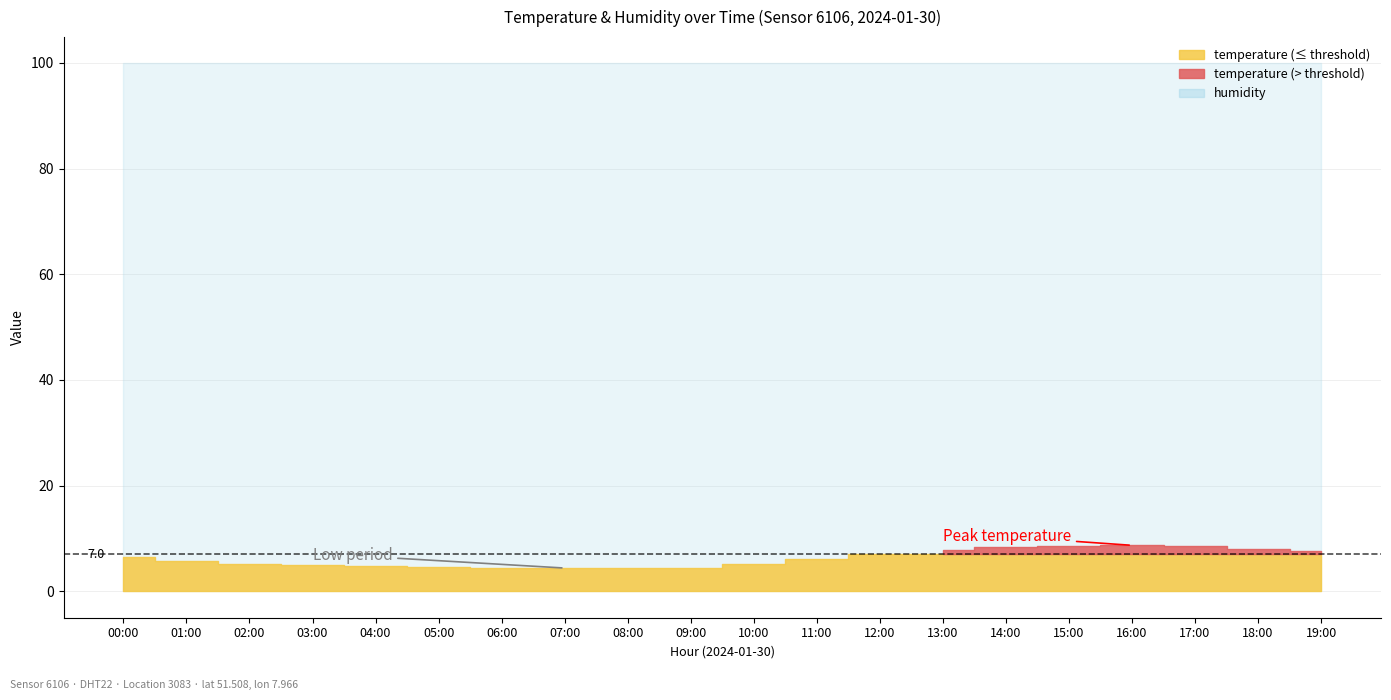

Reading left to right, transcribe all the data shown in this chart.

temperature: 00:00=6.5	01:00=5.7	02:00=5.2	03:00=4.9	04:00=4.7	05:00=4.6	06:00=4.5	07:00=4.4	08:00=4.4	09:00=4.5	10:00=5.2	11:00=6.1	12:00=7.0	13:00=7.8	14:00=8.3	15:00=8.6	16:00=8.7	17:00=8.5	18:00=8.1	19:00=7.6
humidity: 00:00=99.9	01:00=99.9	02:00=99.9	03:00=99.9	04:00=99.9	05:00=99.9	06:00=99.9	07:00=99.9	08:00=99.9	09:00=99.9	10:00=99.9	11:00=99.9	12:00=99.9	13:00=99.9	14:00=99.9	15:00=99.9	16:00=99.9	17:00=99.9	18:00=99.9	19:00=99.9